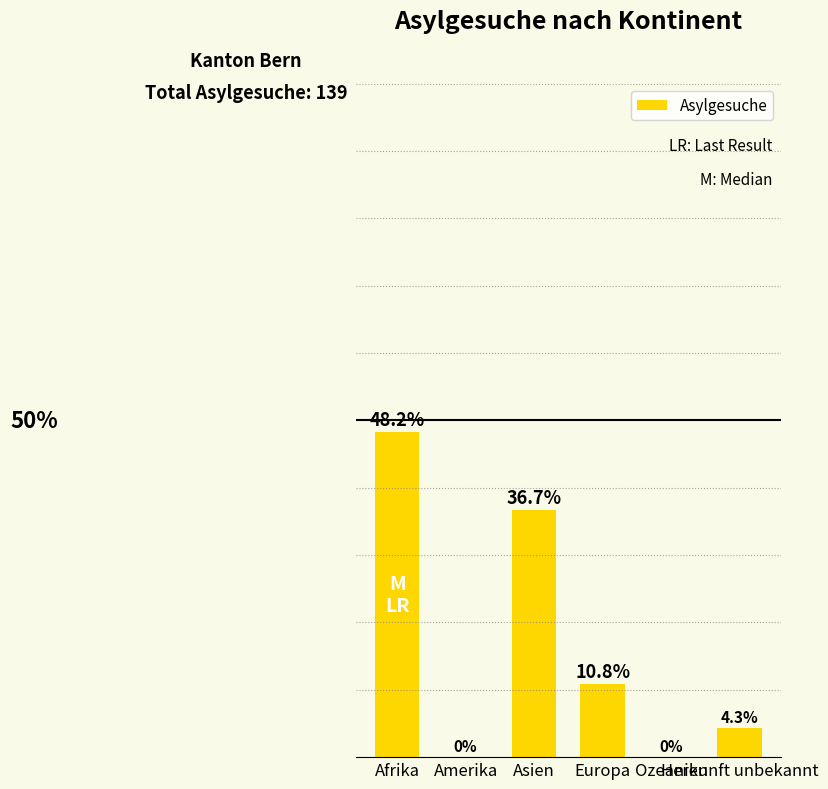

Are the bars horizontal?

No